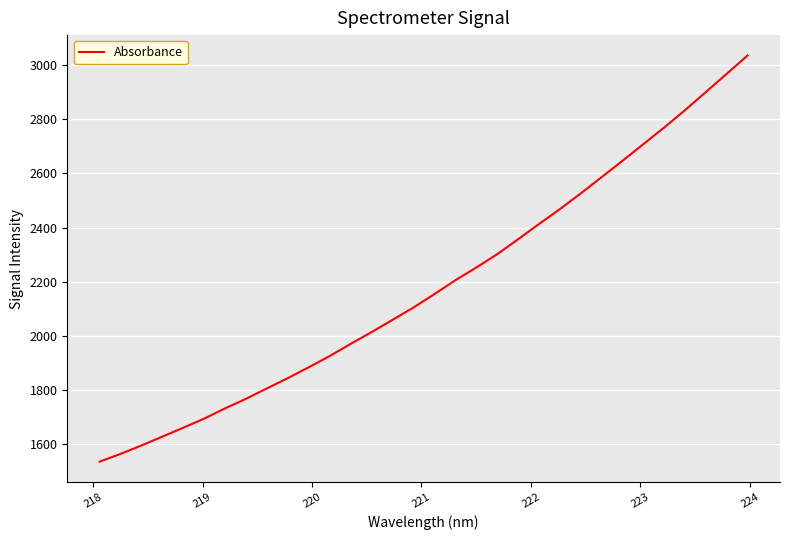

What is the minimum value shown in the chart?

1536.6